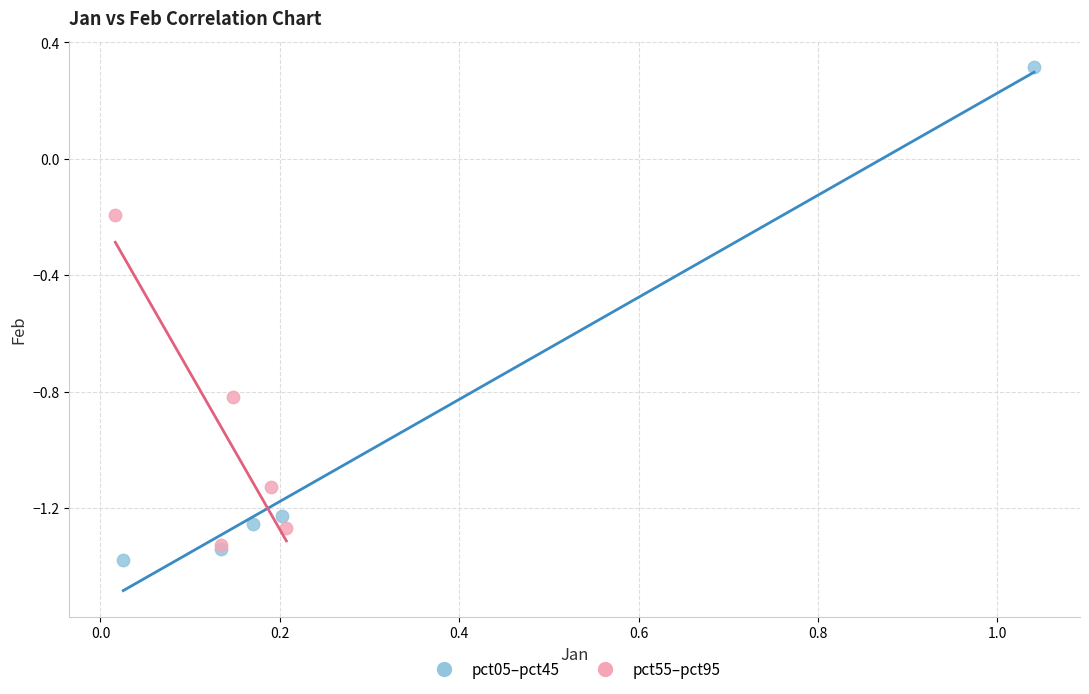

Which series has the widest spread of Y values?

pct05–pct45